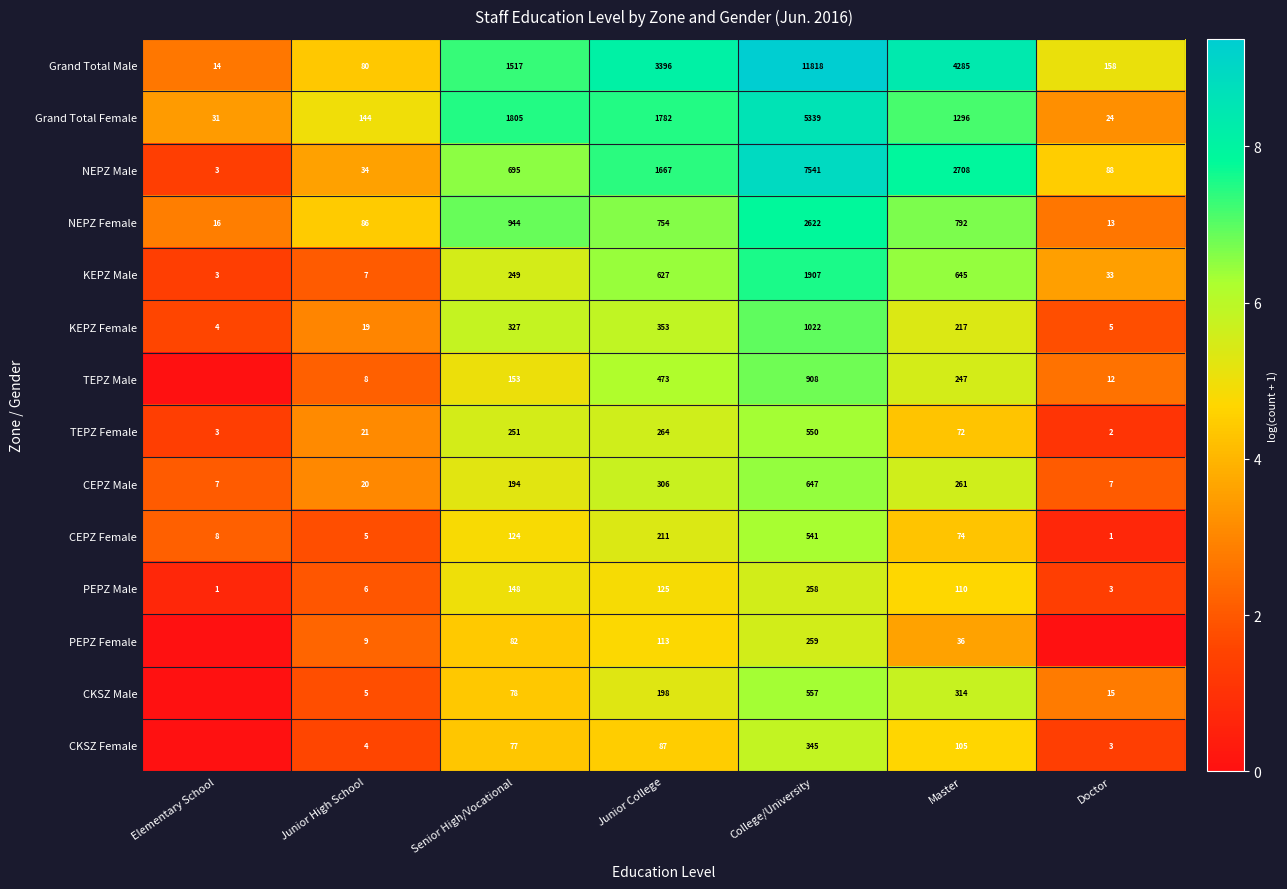

Is it true that TEPZ Male equals 142 at Junior College?

False